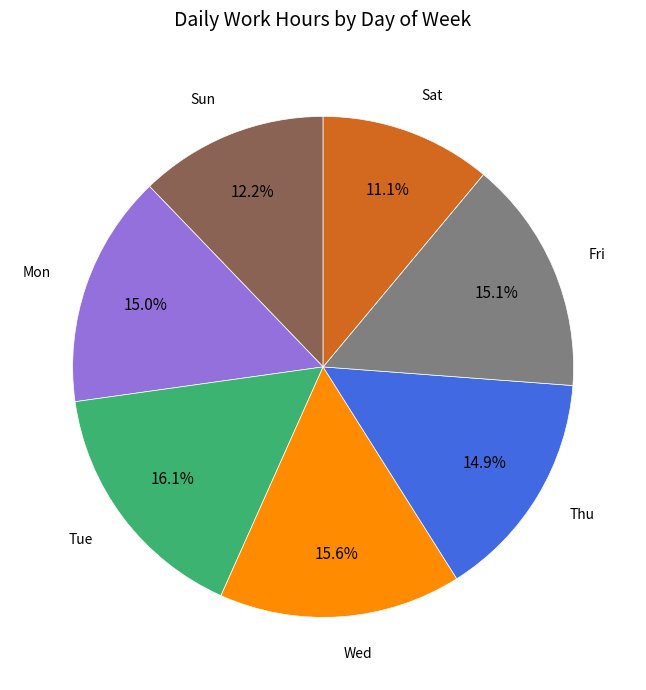

To the nearest percent, what is the difference between the largest and smallest slice percentages?

5%